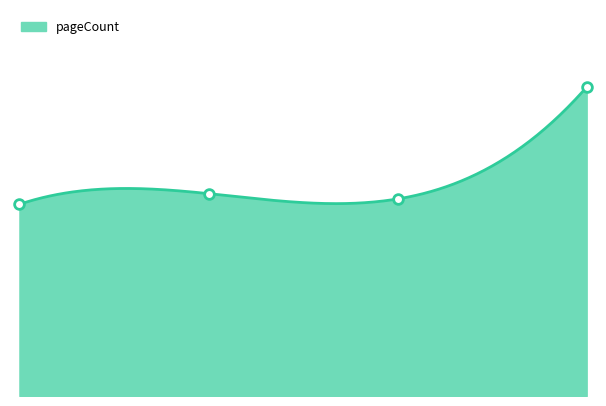

How many data points are above 304?

1